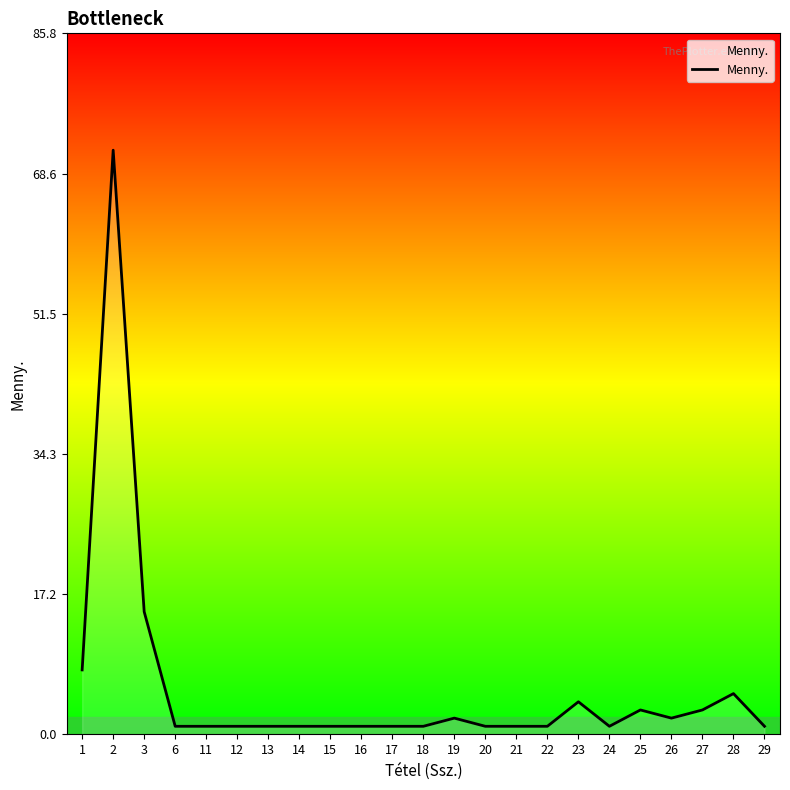

What is the sum of all values?

127.4